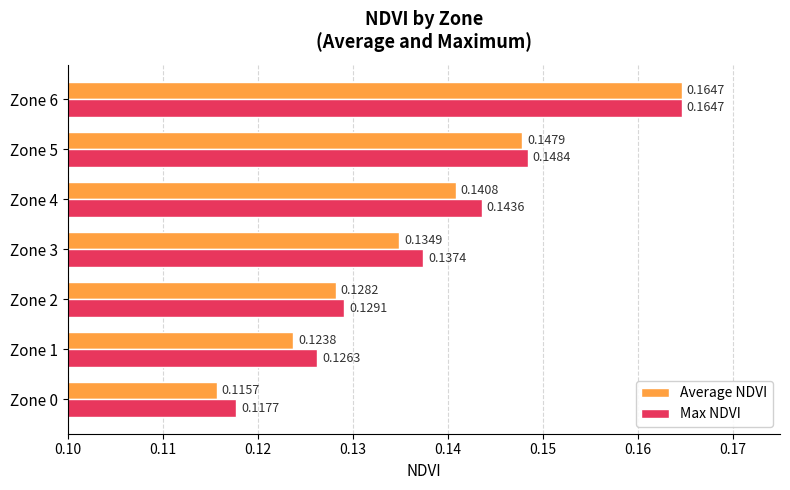

What is the sum of all Max NDVI values?

1.0